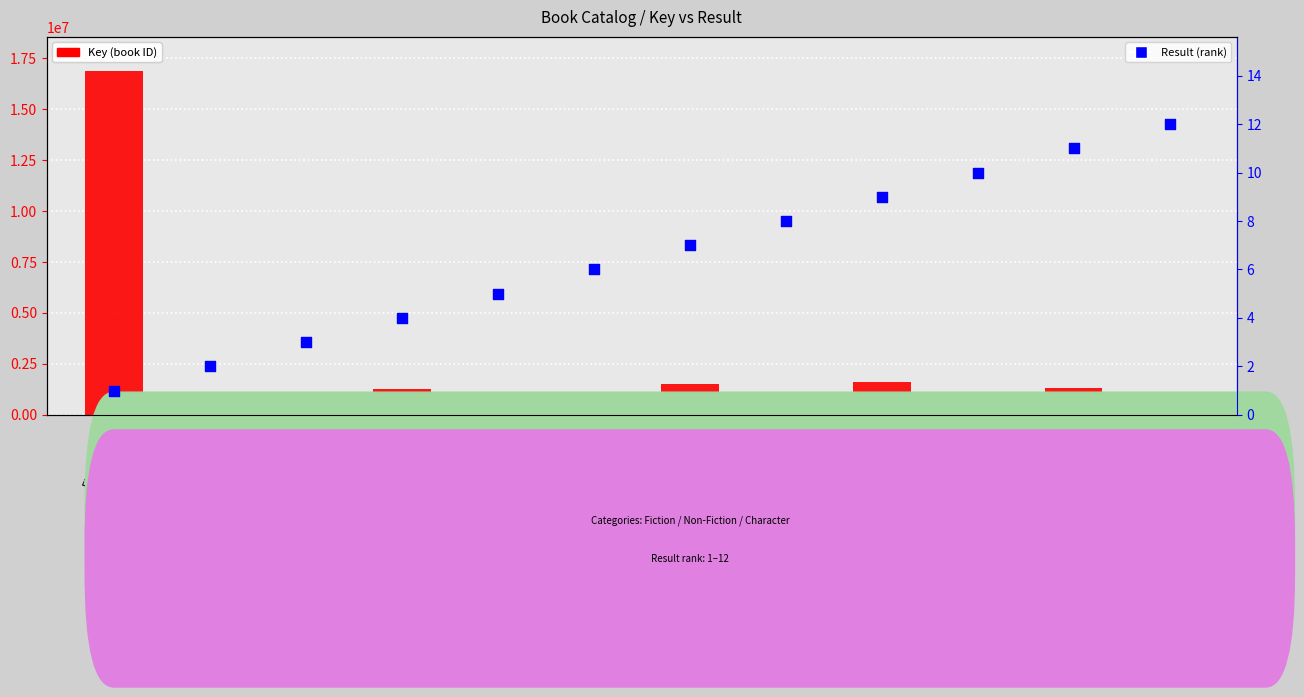

Which series has the largest total across all categories?

Key (book ID)